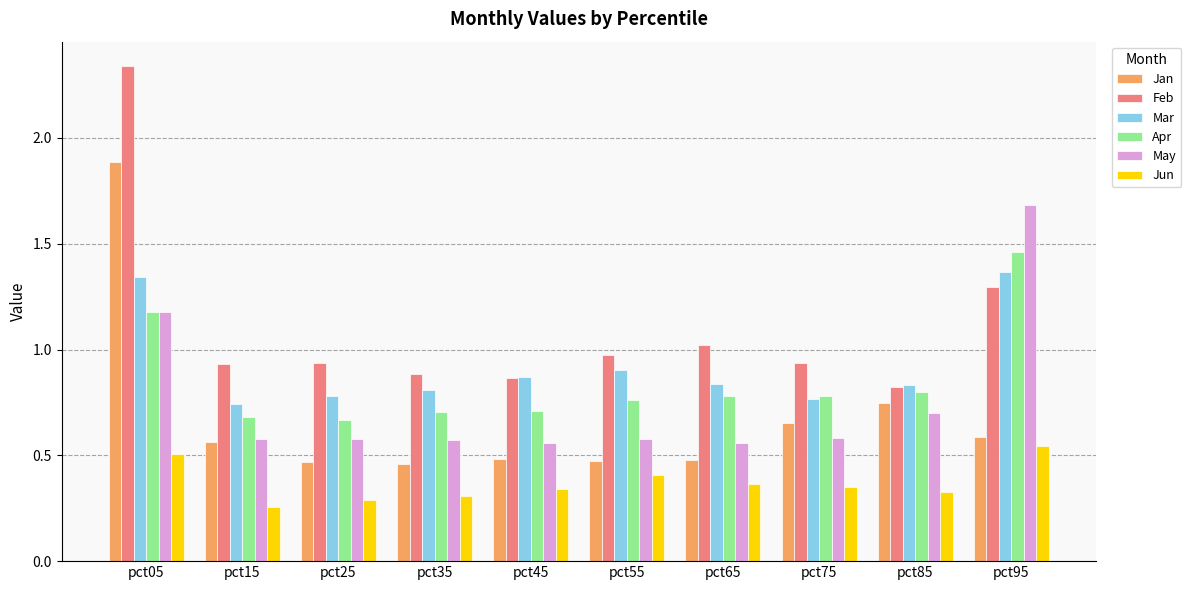

Which category has the highest value in the Mar series?

pct95